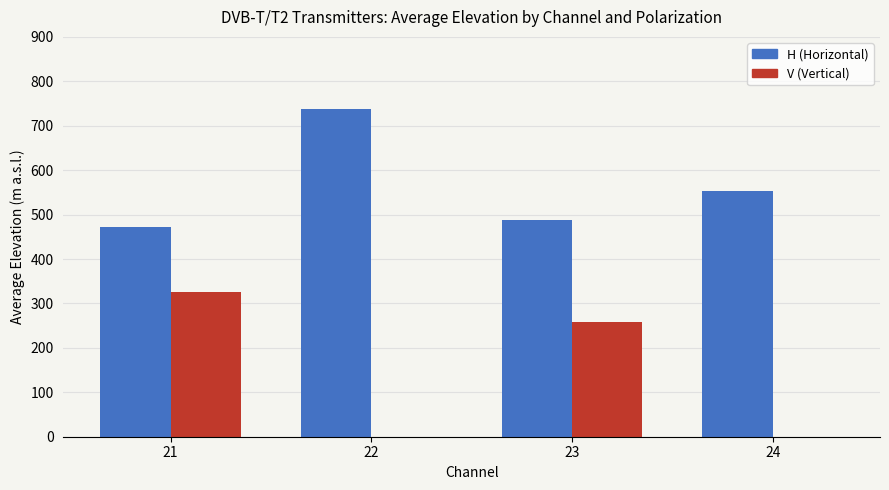

What is the difference between the values at 23 and 22?

249